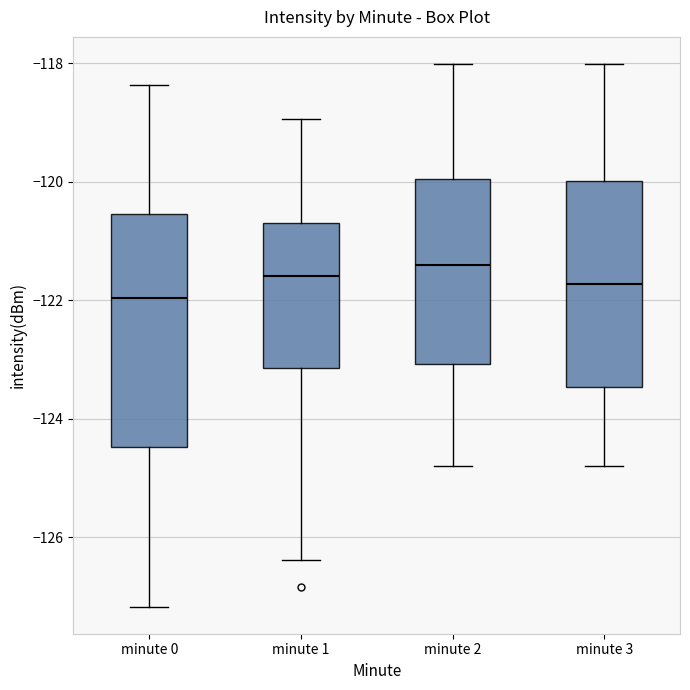

Which box is the tallest, from its lower edge to its upper edge?

minute 0